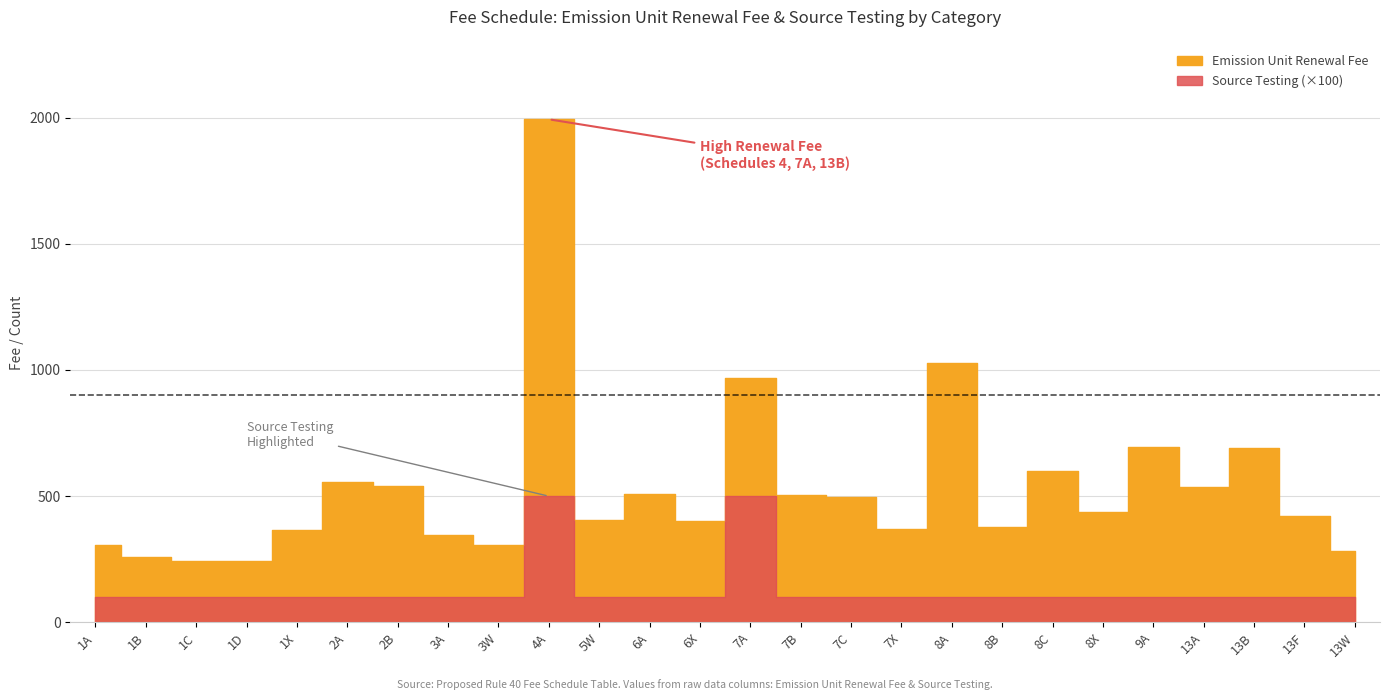

The Emission Unit Renewal Fee series shows 75 at 1C. True or false?

False